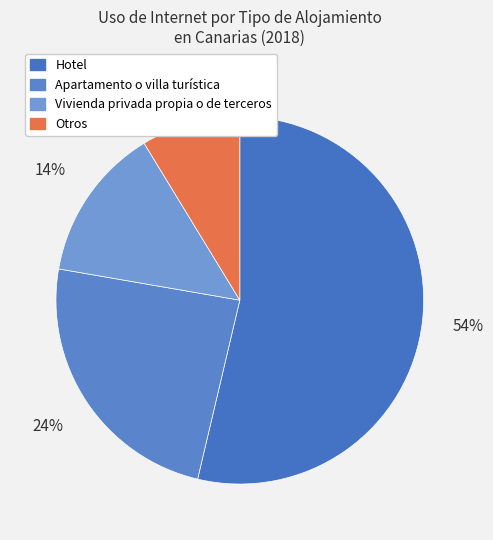

How many slices are in this pie chart?

4